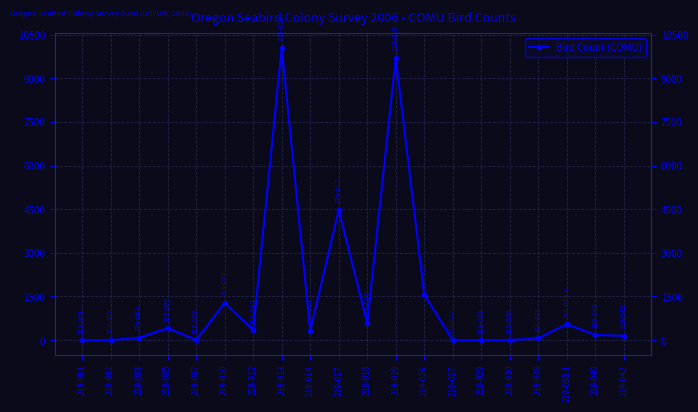

Is it true that the value at 219-017 is 4474?

True